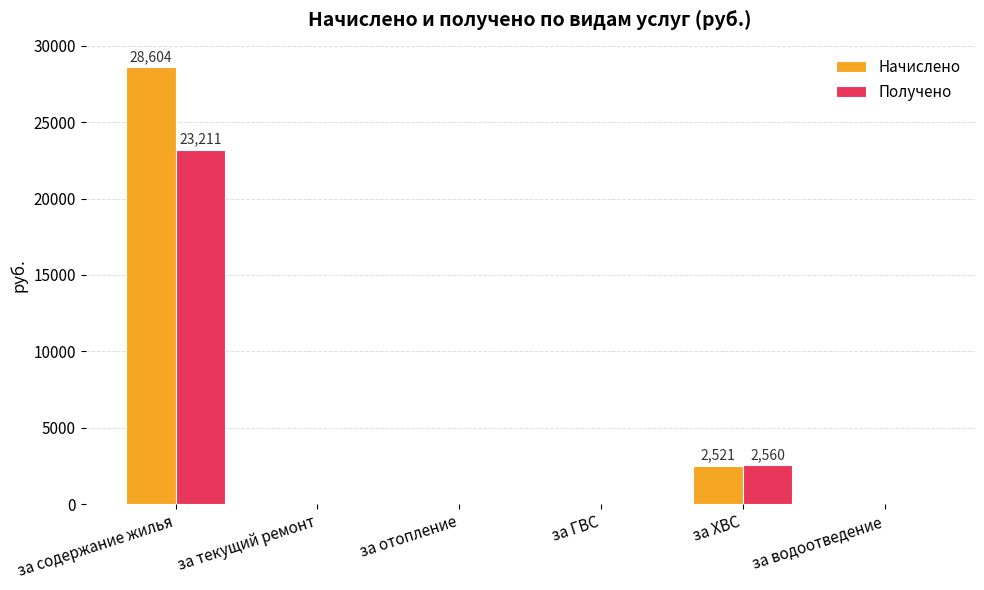

At which category does the chart reach its peak across all series?

за содержание жилья